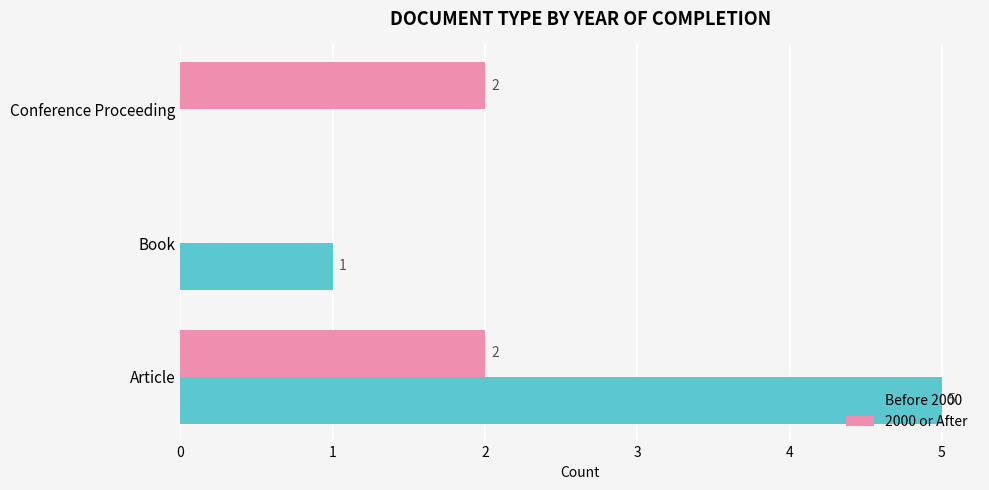

Is the value of Before 2000 at Conference Proceeding greater than the value of 2000 or After at Conference Proceeding?

No